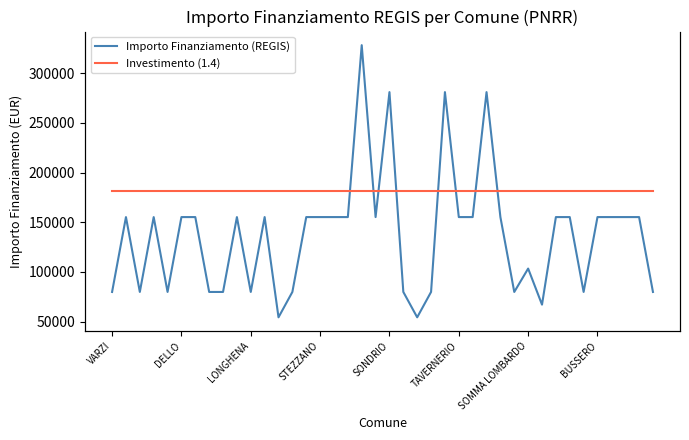

At which category is the sum across all series the highest?

18